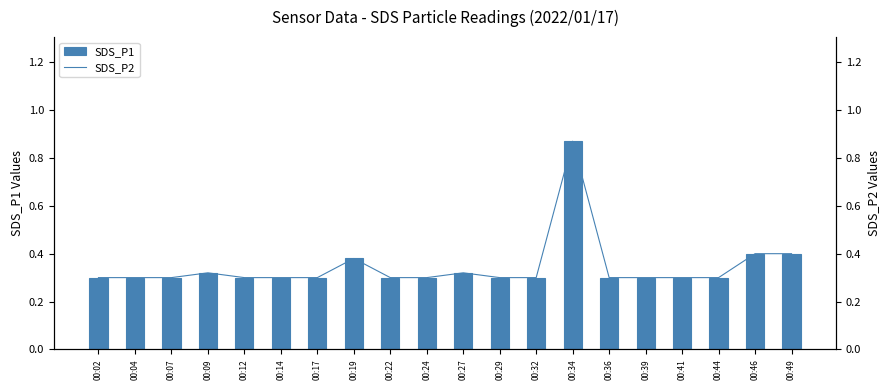

How many groups of bars are there?

20